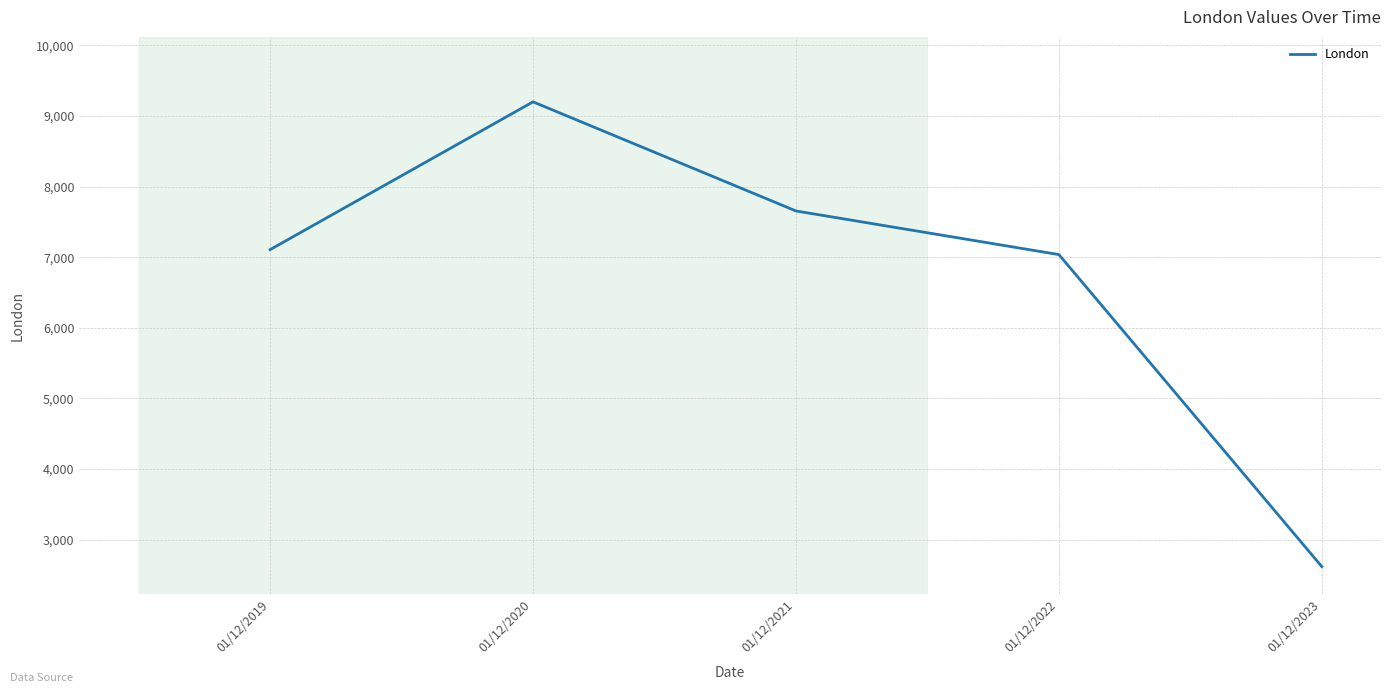

Reading left to right, extract all data points from this chart.

7107	9201	7655	7037	2616